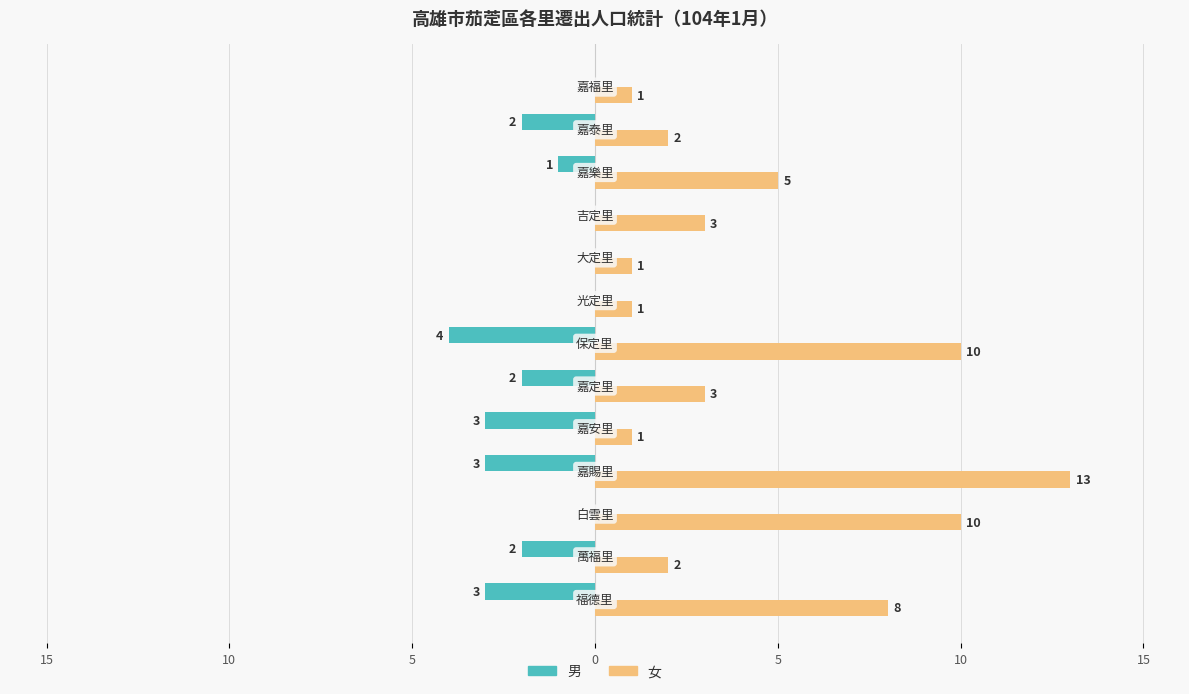

Which series has the widest spread of values?

女